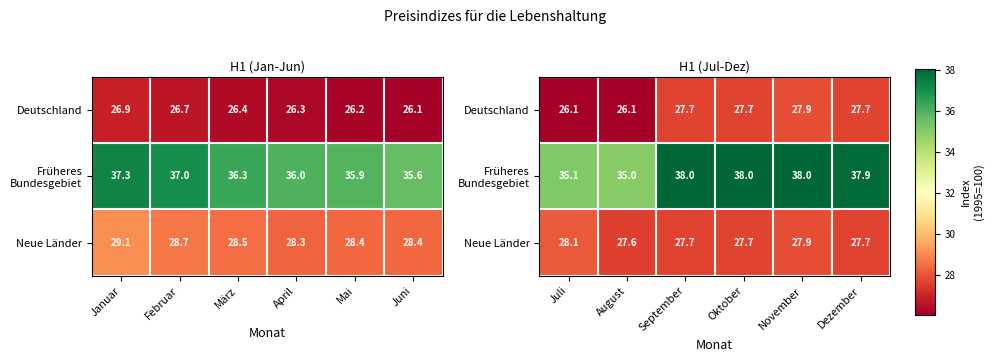

The value of Deutschland at Dezember is 8.2. True or false?

False